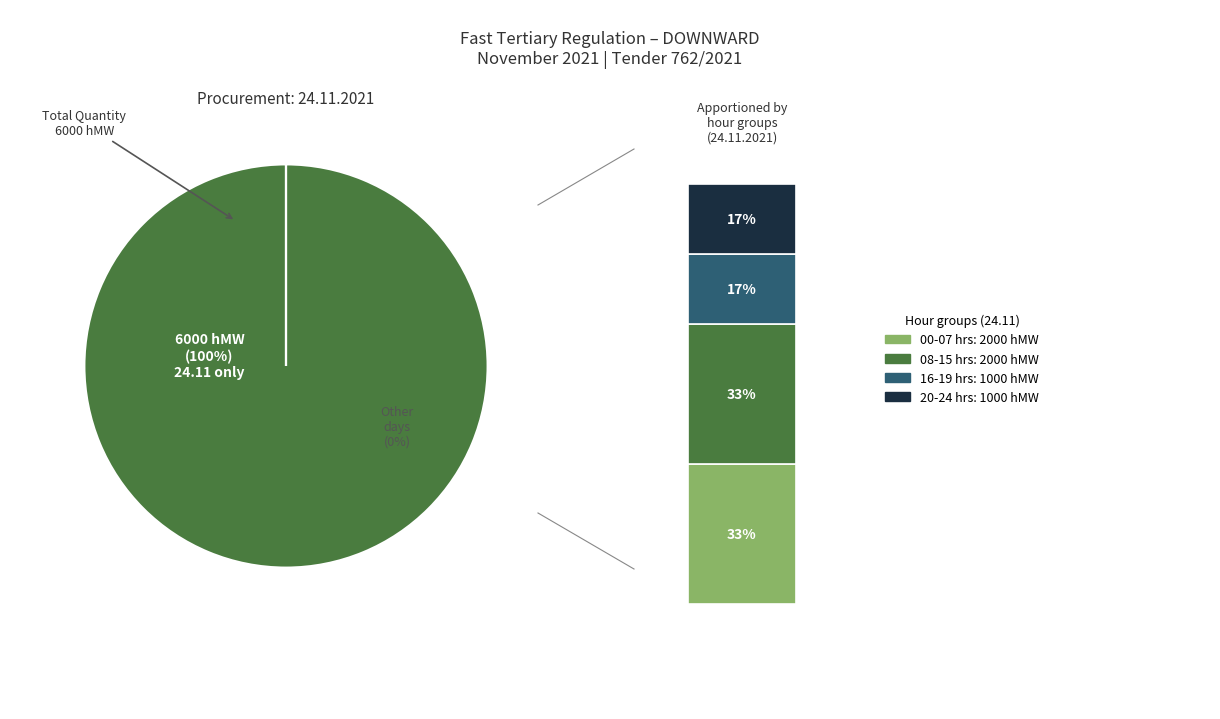

Is it true that 18 - 19 is 13% of the pie?

False